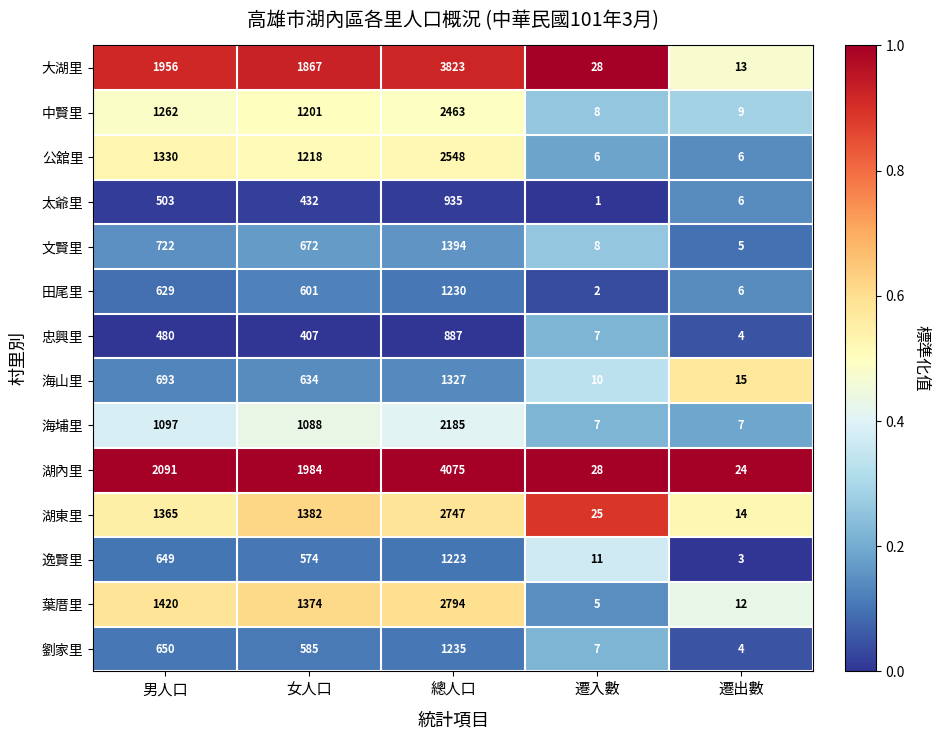

At which category is the sum across all series the highest?

總人口